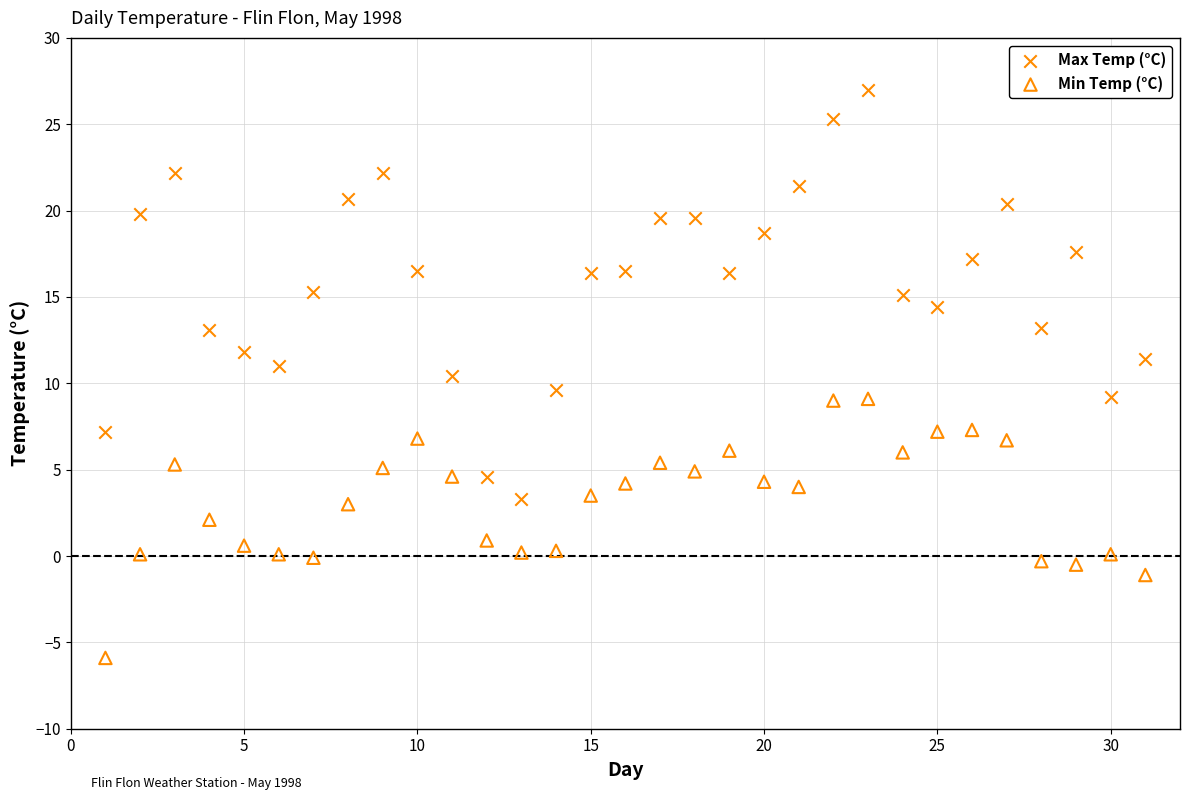

Across all data points, what is the range of X values (max minus min)?

30.0